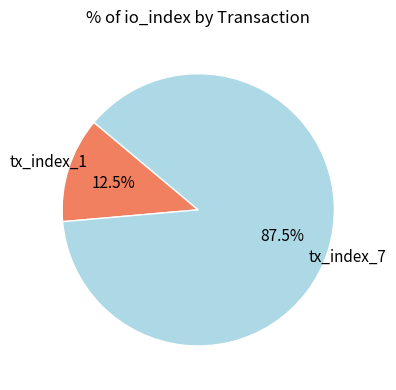

Count the number of slices in the pie.

2